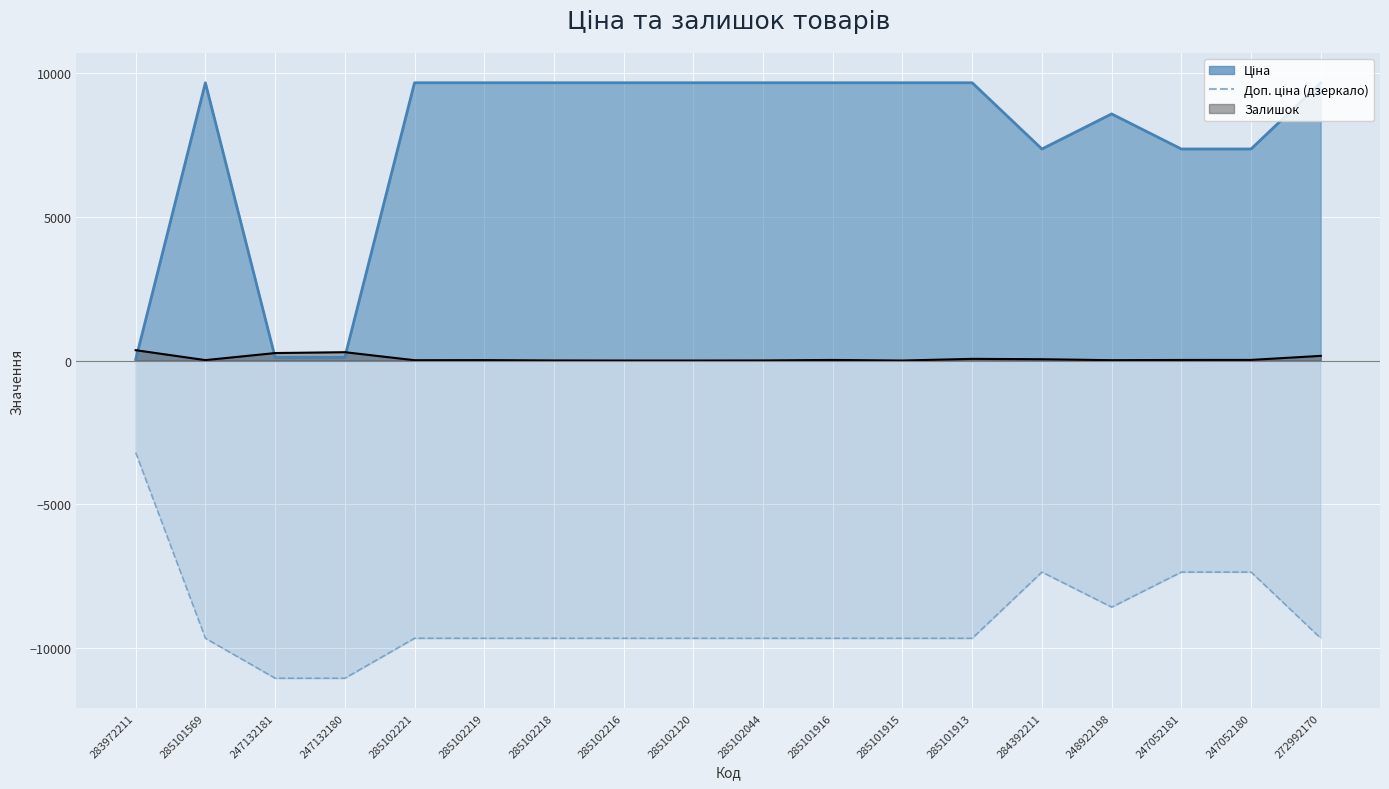

Is it true that Залишок equals 162.0 at 272992170?

True